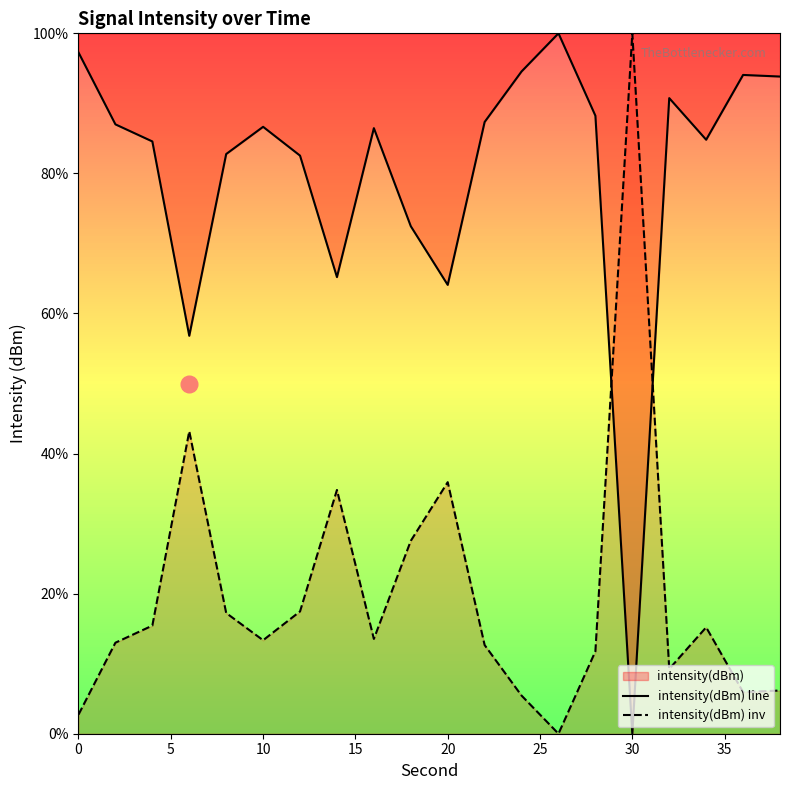

How many lines are shown in the chart?

2